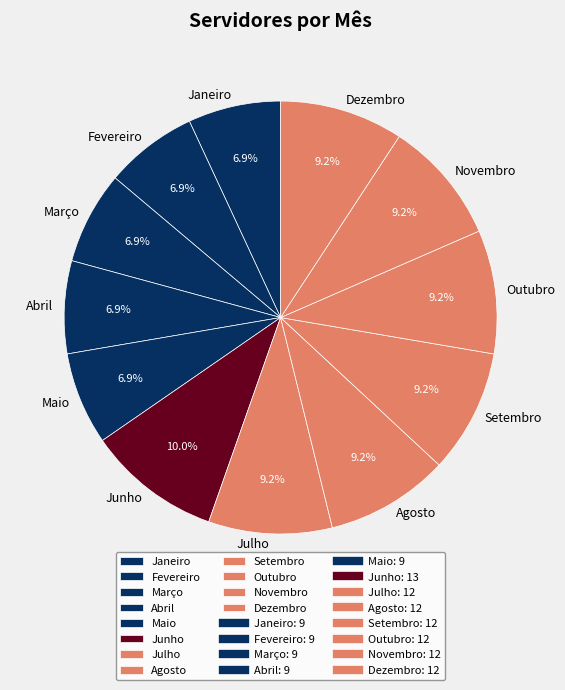

How many segments does this pie chart have?

12